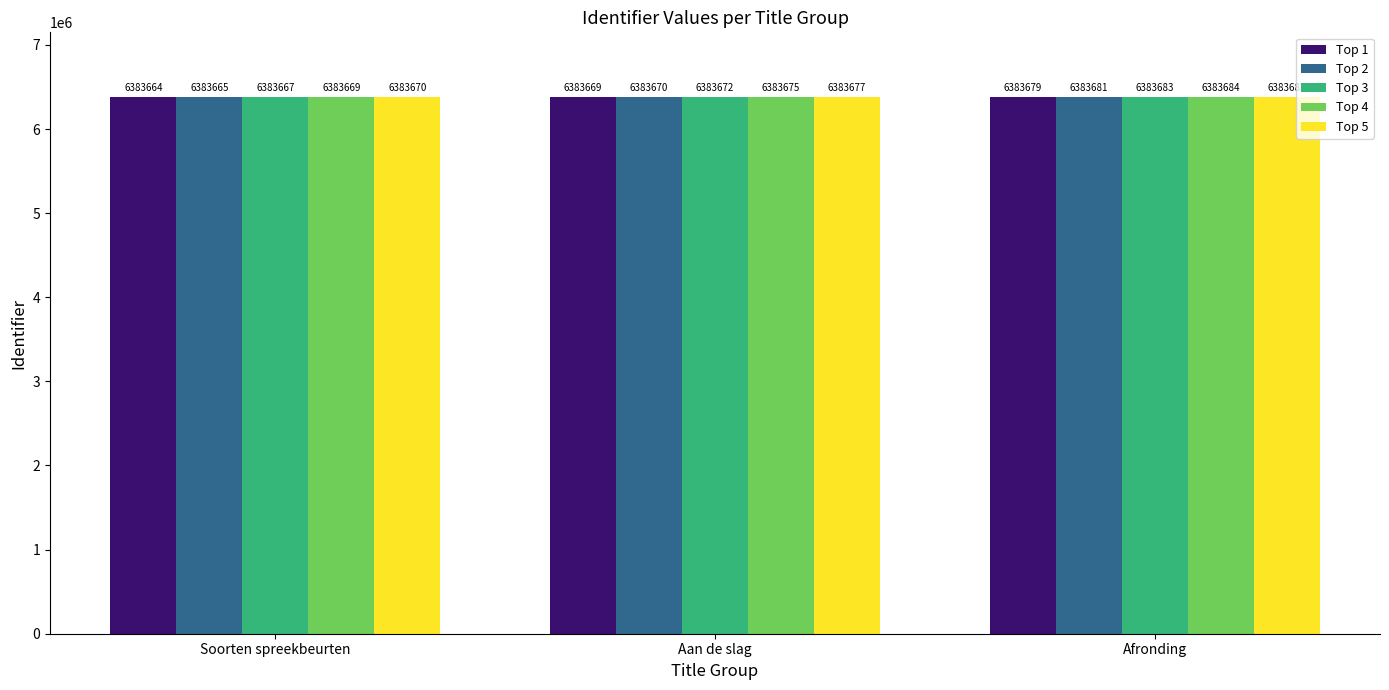

What is the highest value of the Top 3 series?

6383683